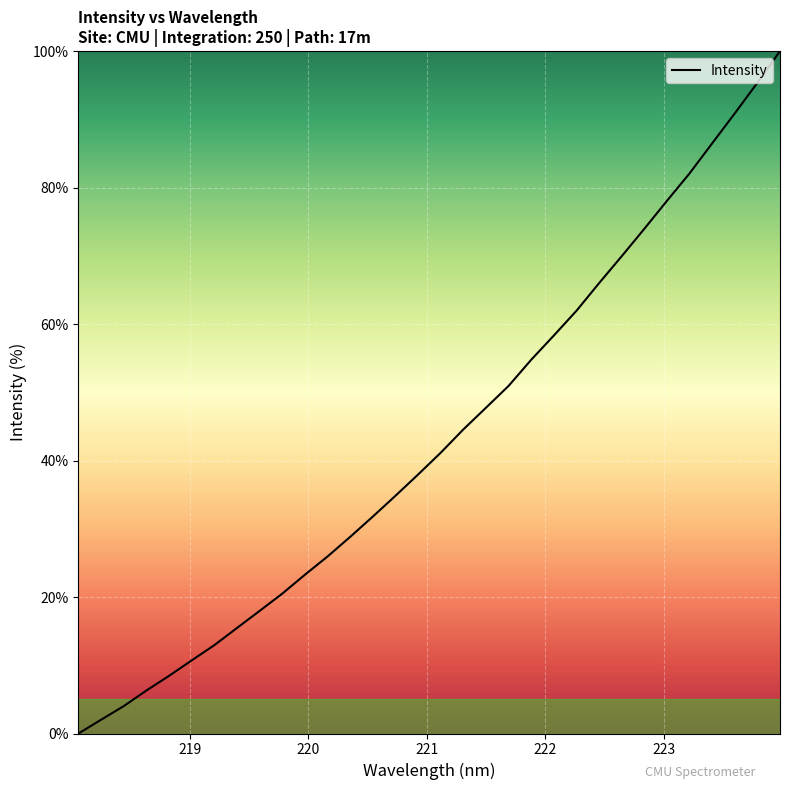

What is the difference between the maximum and minimum values?

100.0